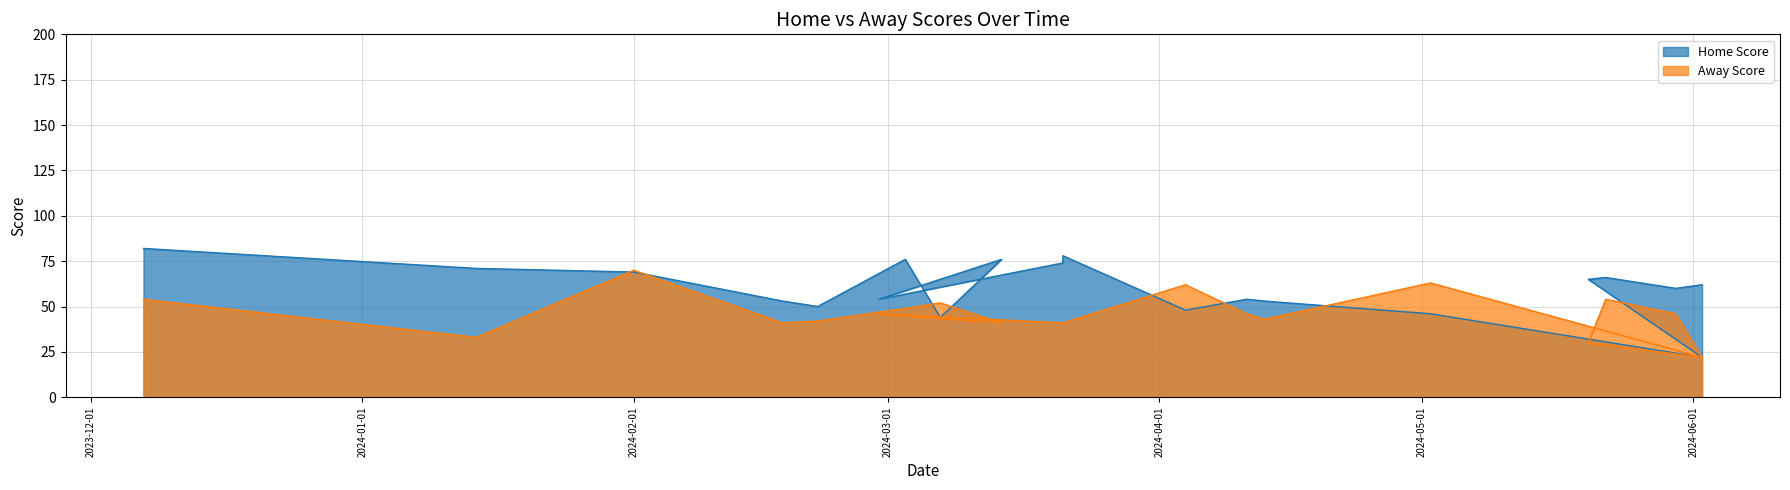

Count the number of categories in the chart.

20